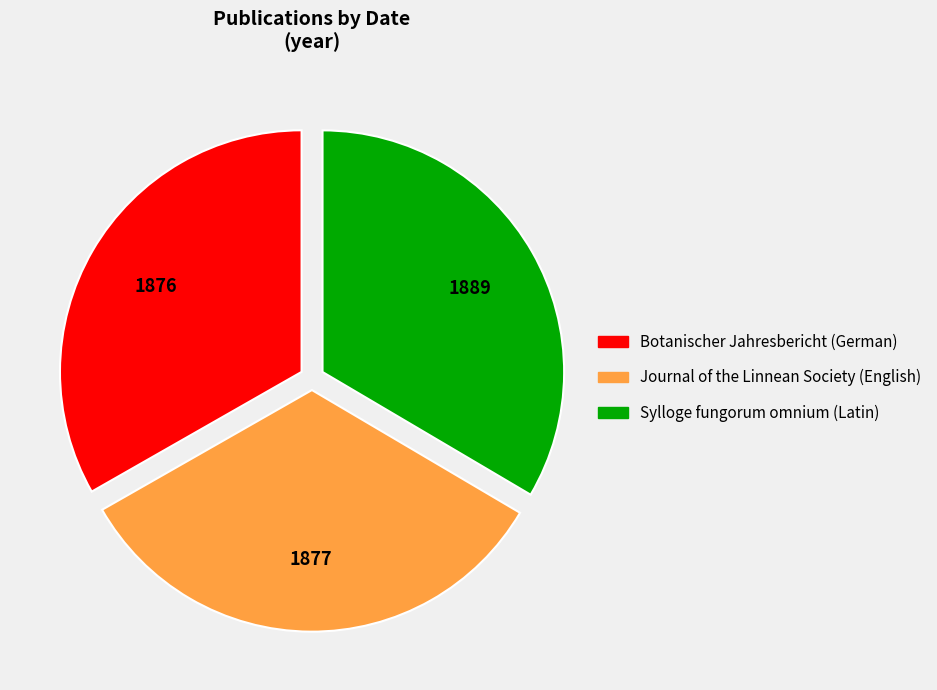

Approximately how many times larger is the value at Botanischer Jahresbericht (German) compared to Sylloge fungorum omnium (Latin)?

1.0